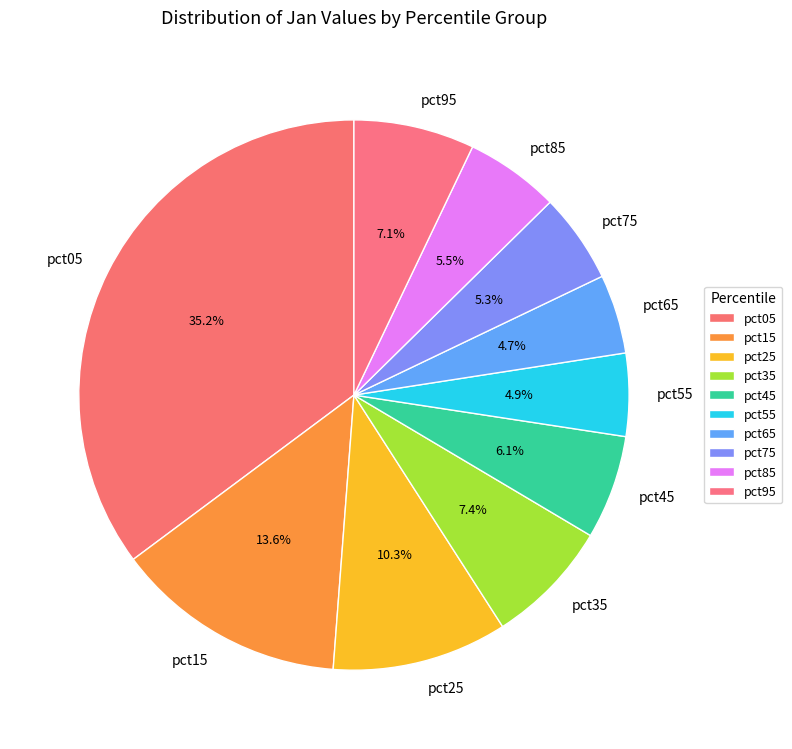

Does pct15 account for over 50% of the chart?

No